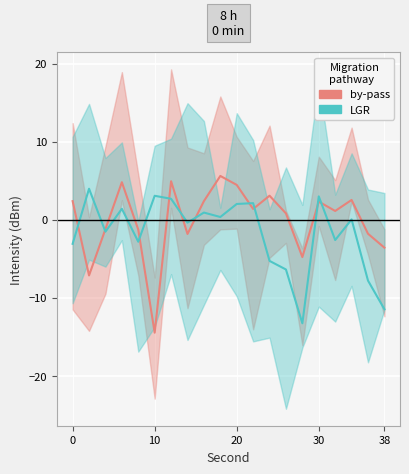

How many values in the by-pass line series exceed 1?

11